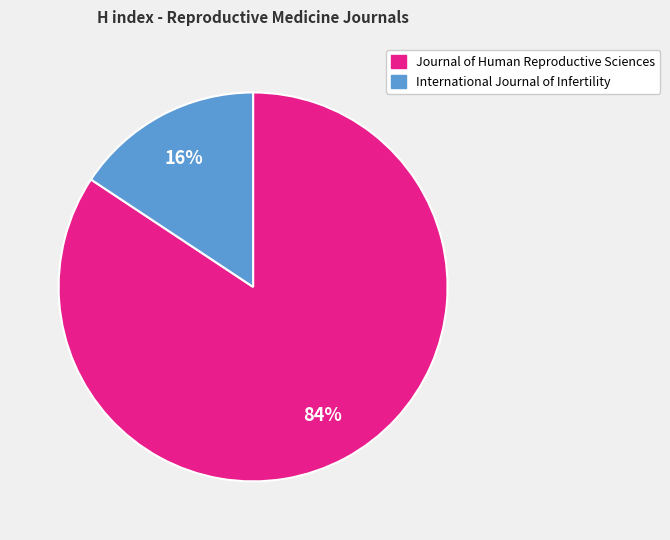

What percentage is the Journal of Human Reproductive Sciences slice, to the nearest percent?

84%